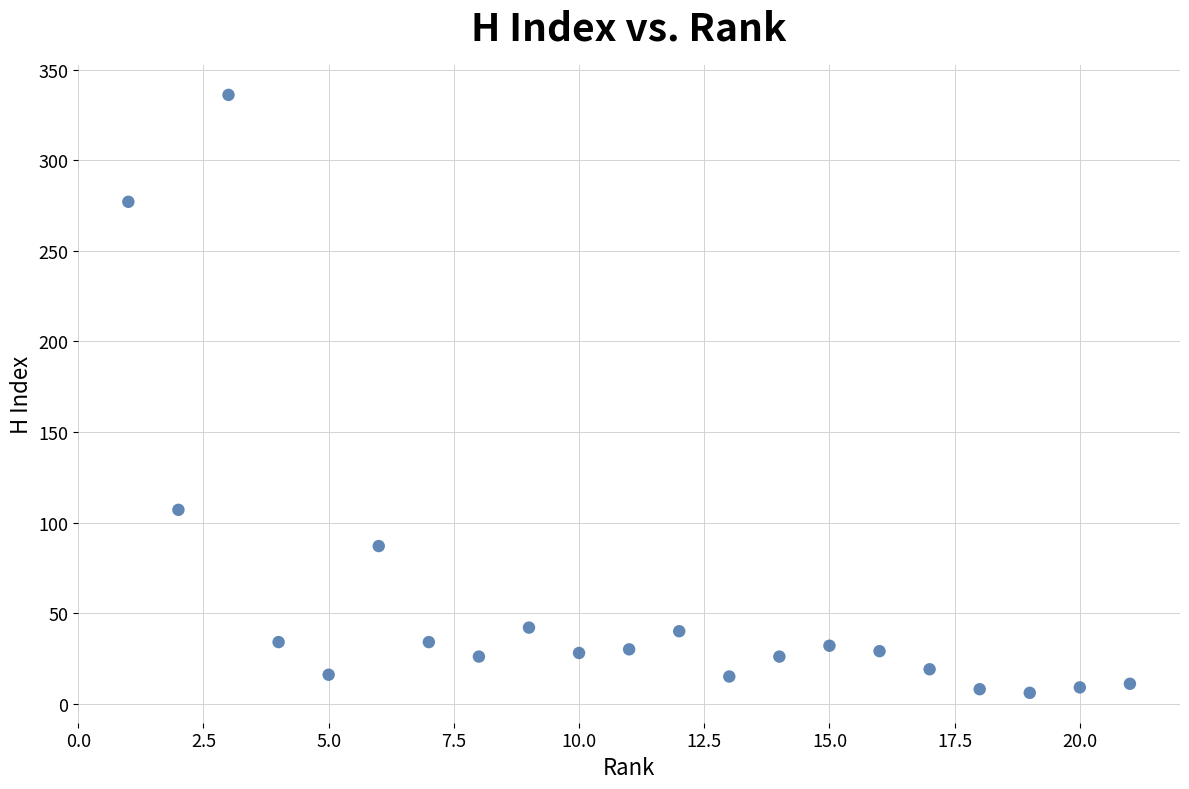

What Y value in the scatter plot is closest to 171?

107